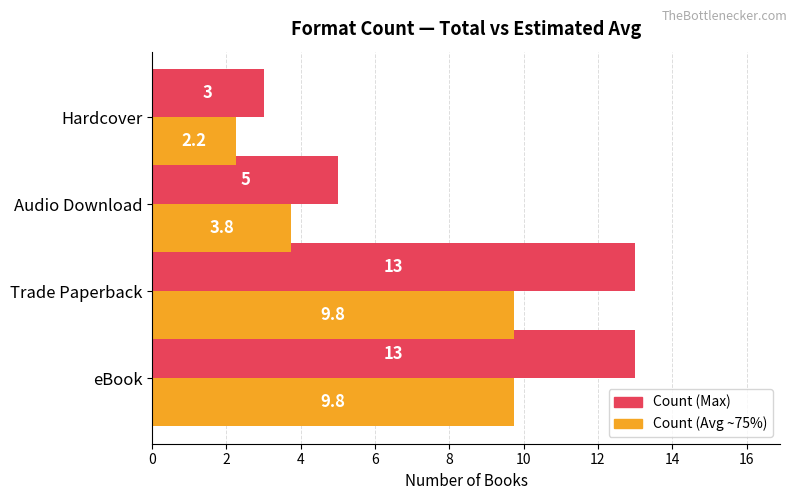

What is the greatest value displayed?

13.0